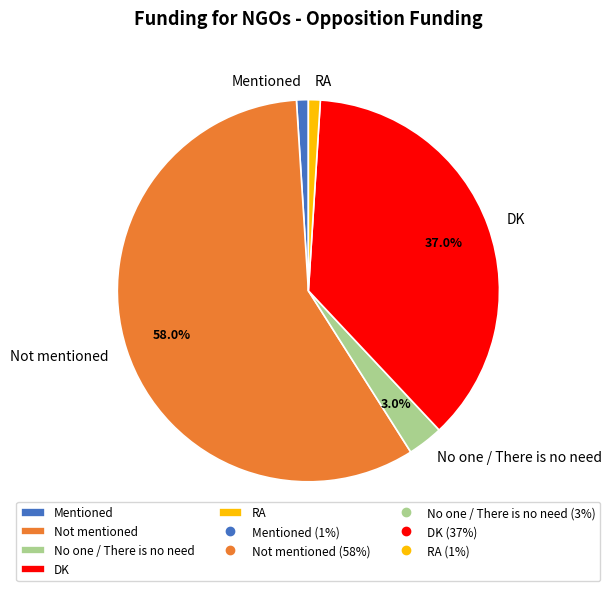

Count the number of slices in the pie.

5